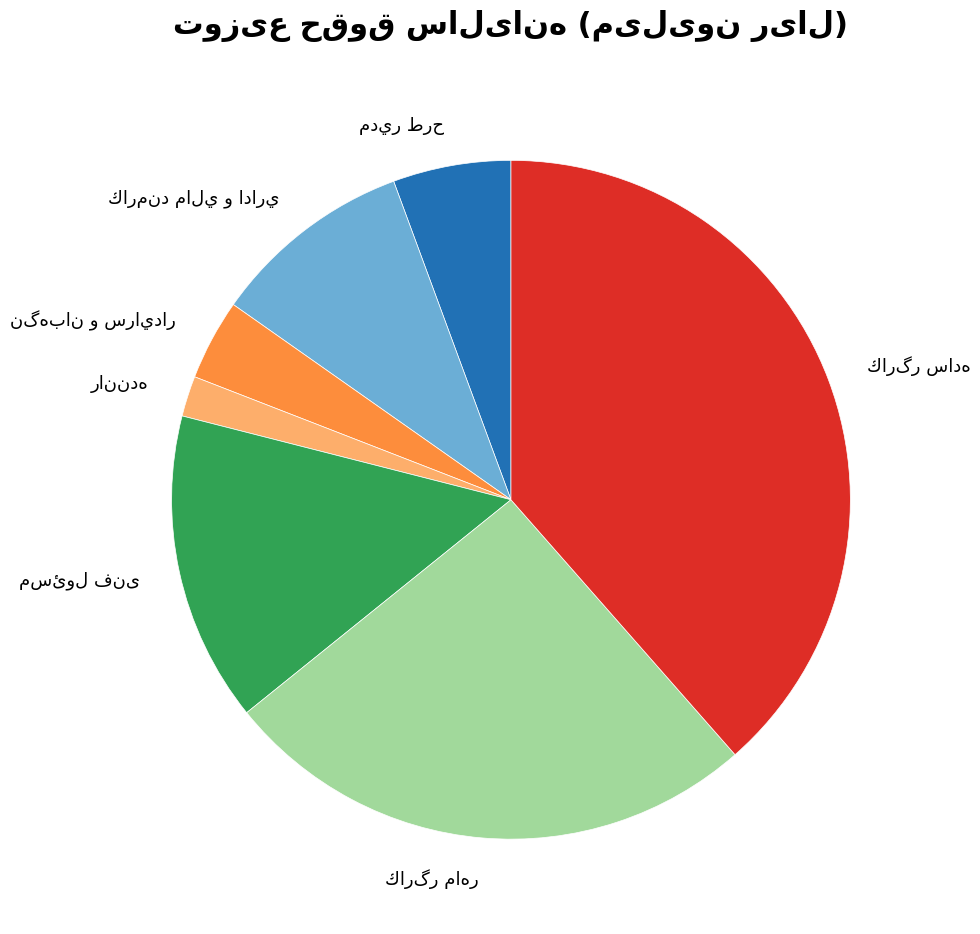

Does any single category account for the majority?

No